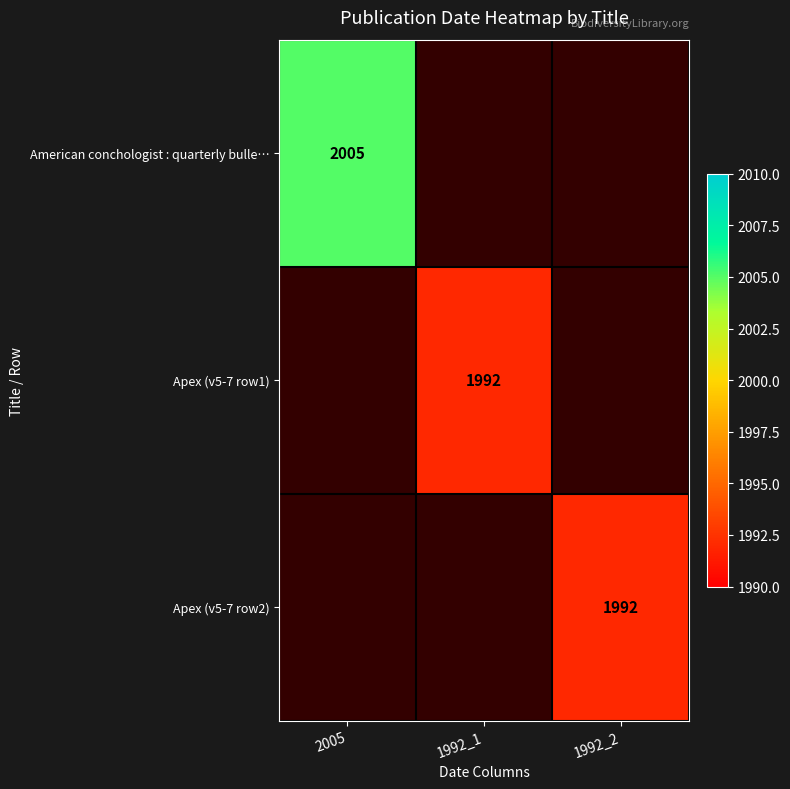

The American conchologist : quarterly bulle… series shows 2005 at 2005. True or false?

True